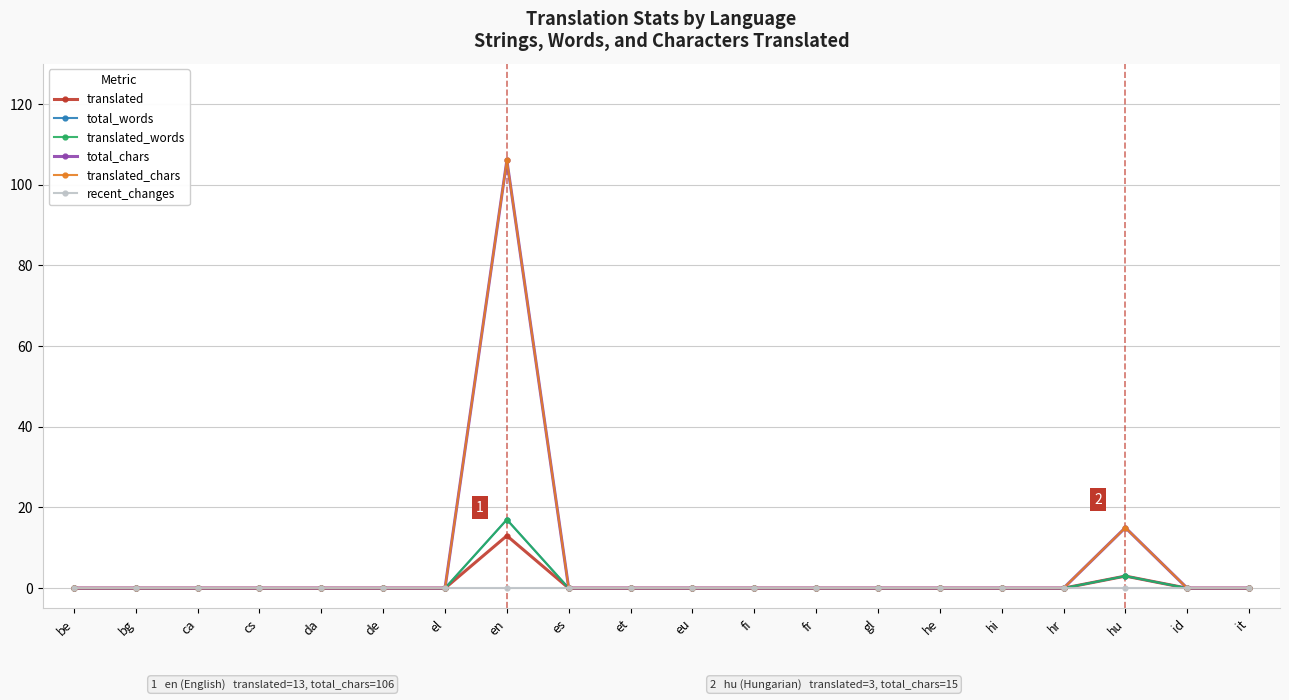

What is the difference between the second highest and second lowest values in the translated_chars series?

15